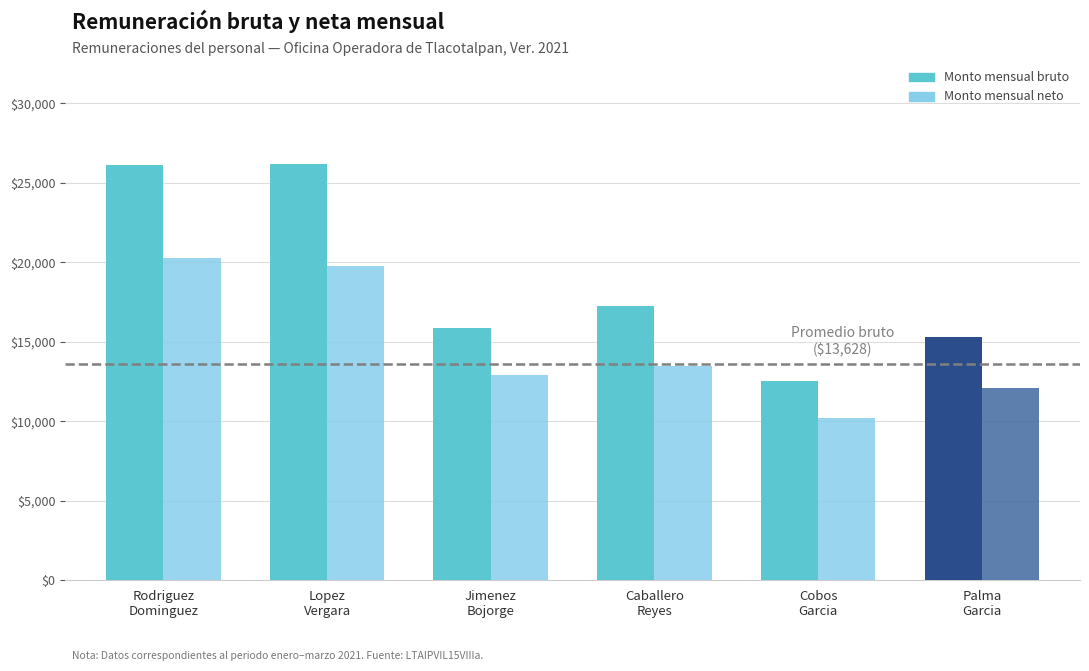

Rank the series by their average value, from lowest to highest.

Monto mensual neto, Monto mensual bruto